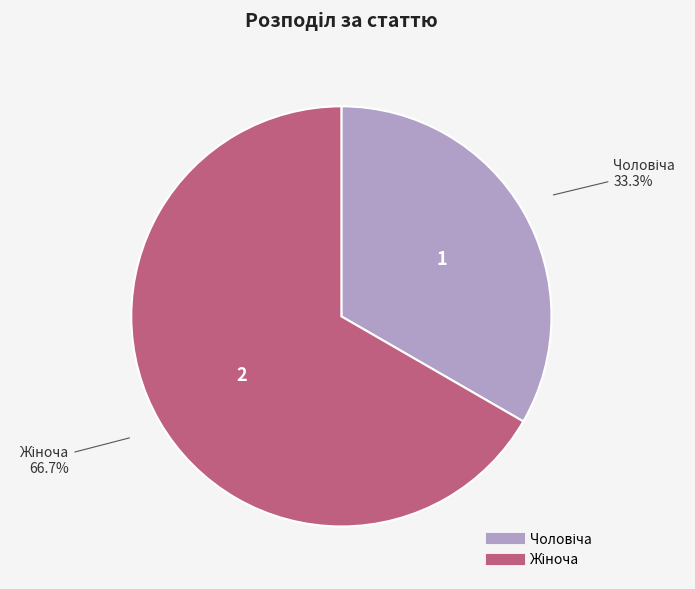

Which slice is the largest?

Жіноча